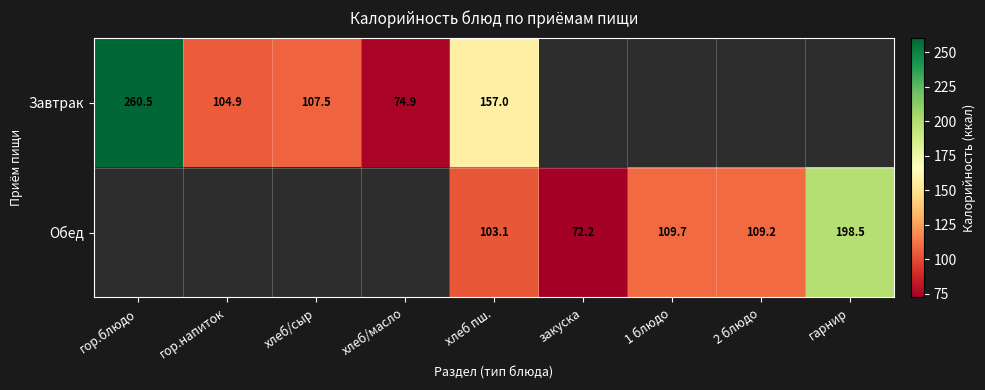

The Завтрак series shows 104.9 at гор.напиток. True or false?

True